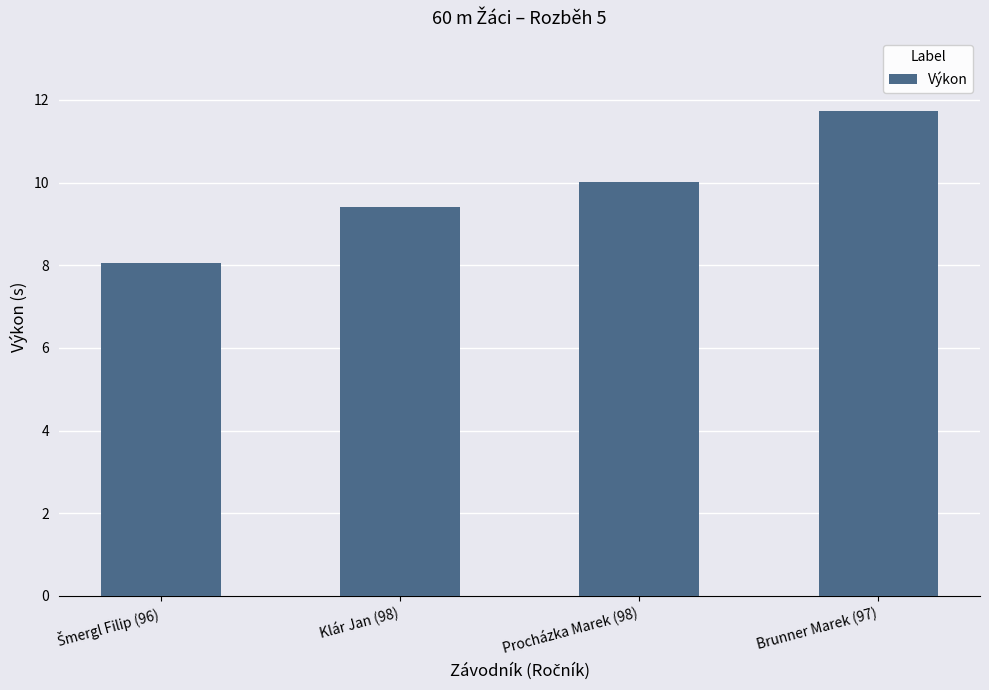

What is the ratio of the value at Klár Jan (98) to the value at Brunner Marek (97)?

0.8